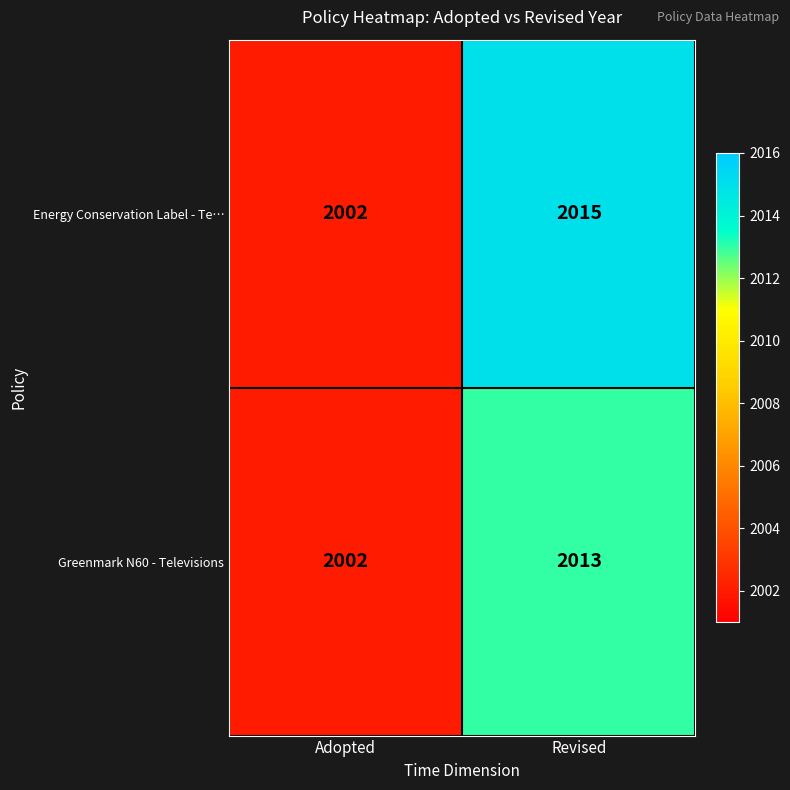

The Greenmark N60 - Televisions series shows 2849 at Adopted. True or false?

False